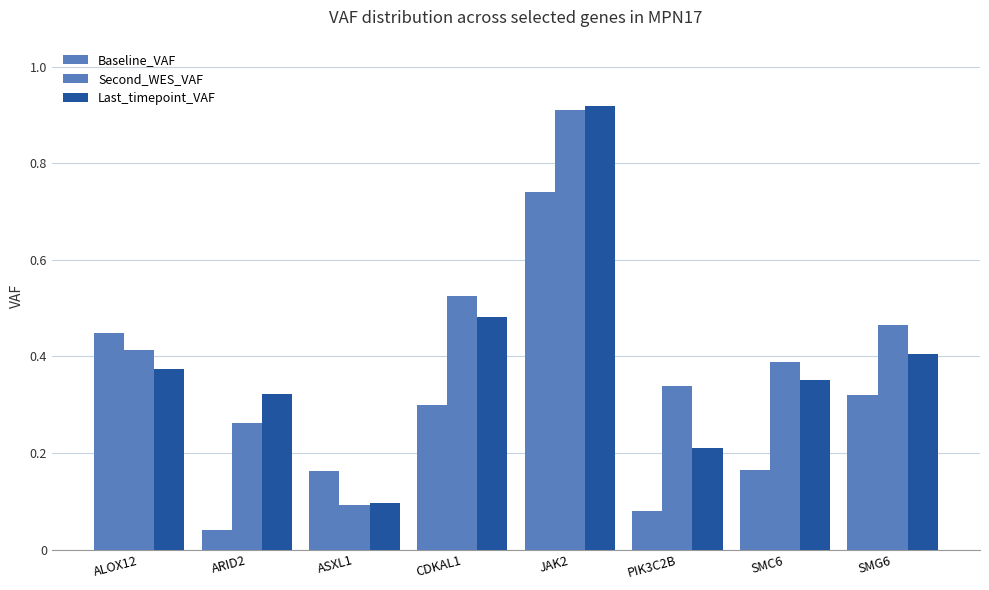

Reading left to right, what are all the values shown in this chart?

Baseline_VAF: ALOX12=0.4	ARID2=0.0	ASXL1=0.2	CDKAL1=0.3	JAK2=0.7	PIK3C2B=0.1	SMC6=0.2	SMG6=0.3
Second_WES_VAF: ALOX12=0.4	ARID2=0.3	ASXL1=0.1	CDKAL1=0.5	JAK2=0.9	PIK3C2B=0.3	SMC6=0.4	SMG6=0.5
Last_timepoint_VAF: ALOX12=0.4	ARID2=0.3	ASXL1=0.1	CDKAL1=0.5	JAK2=0.9	PIK3C2B=0.2	SMC6=0.4	SMG6=0.4